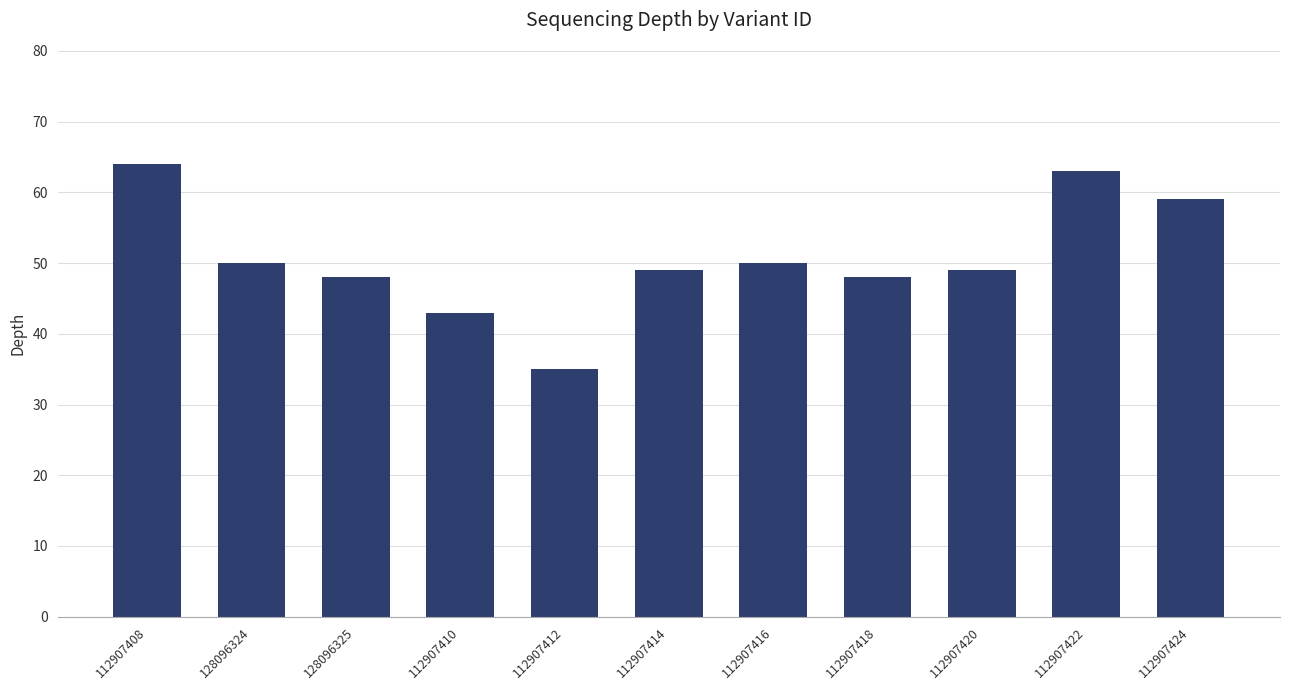

Is it true that the value at 128096325 is 17?

False